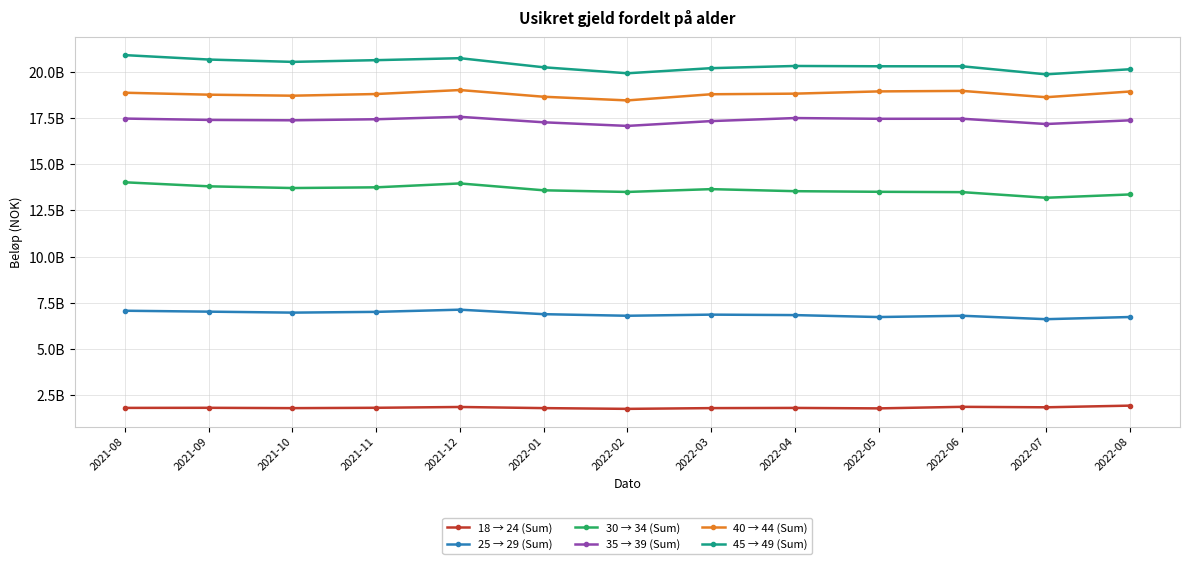

How many data points in 18 → 24 (Sum) are less than 1817878749?

6